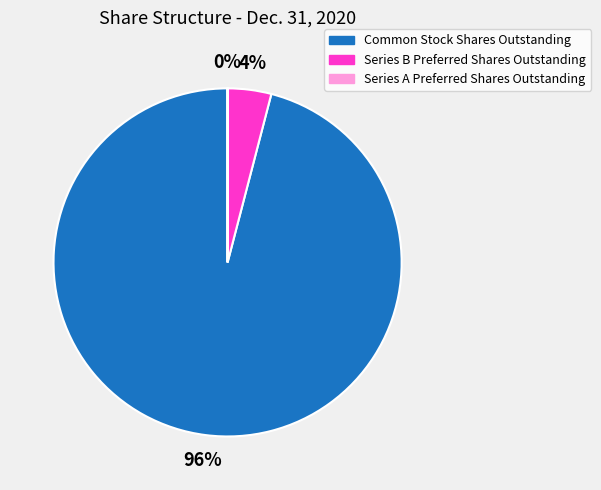

Between Series B Preferred Shares Outstanding and Common Stock Shares Outstanding, which is larger?

Common Stock Shares Outstanding